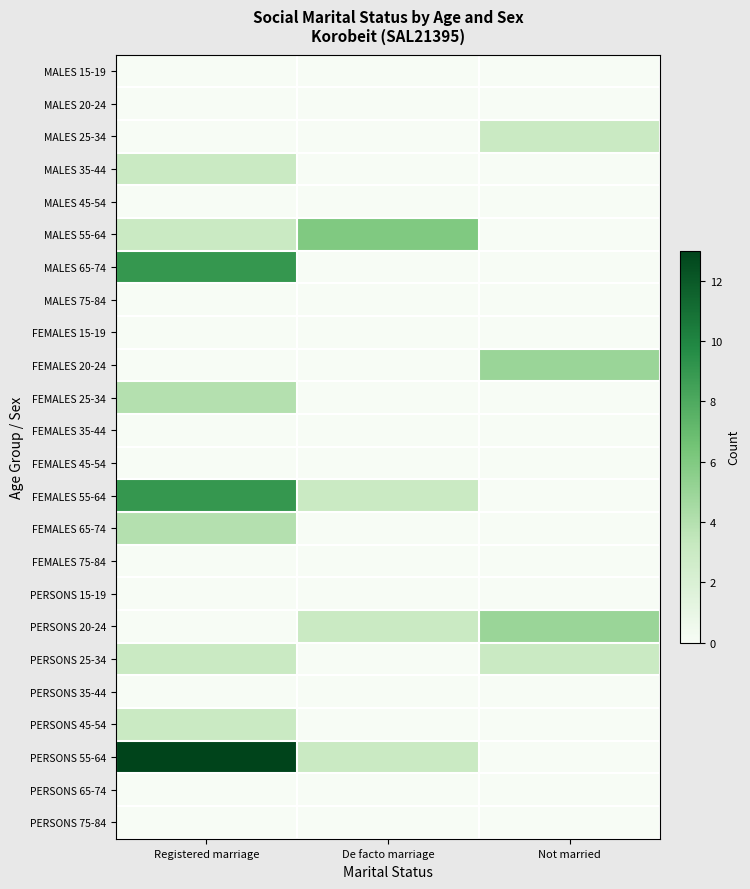

Reading left to right, list all the values displayed in this chart.

MALES 15-19: Registered marriage=0	De facto marriage=0	Not married=0
MALES 20-24: Registered marriage=0	De facto marriage=0	Not married=0
MALES 25-34: Registered marriage=0	De facto marriage=0	Not married=3
MALES 35-44: Registered marriage=3	De facto marriage=0	Not married=0
MALES 45-54: Registered marriage=0	De facto marriage=0	Not married=0
MALES 55-64: Registered marriage=3	De facto marriage=6	Not married=0
MALES 65-74: Registered marriage=9	De facto marriage=0	Not married=0
MALES 75-84: Registered marriage=0	De facto marriage=0	Not married=0
FEMALES 15-19: Registered marriage=0	De facto marriage=0	Not married=0
FEMALES 20-24: Registered marriage=0	De facto marriage=0	Not married=5
FEMALES 25-34: Registered marriage=4	De facto marriage=0	Not married=0
FEMALES 35-44: Registered marriage=0	De facto marriage=0	Not married=0
FEMALES 45-54: Registered marriage=0	De facto marriage=0	Not married=0
FEMALES 55-64: Registered marriage=9	De facto marriage=3	Not married=0
FEMALES 65-74: Registered marriage=4	De facto marriage=0	Not married=0
FEMALES 75-84: Registered marriage=0	De facto marriage=0	Not married=0
PERSONS 15-19: Registered marriage=0	De facto marriage=0	Not married=0
PERSONS 20-24: Registered marriage=0	De facto marriage=3	Not married=5
PERSONS 25-34: Registered marriage=3	De facto marriage=0	Not married=3
PERSONS 35-44: Registered marriage=0	De facto marriage=0	Not married=0
PERSONS 45-54: Registered marriage=3	De facto marriage=0	Not married=0
PERSONS 55-64: Registered marriage=13	De facto marriage=3	Not married=0
PERSONS 65-74: Registered marriage=0	De facto marriage=0	Not married=0
PERSONS 75-84: Registered marriage=0	De facto marriage=0	Not married=0